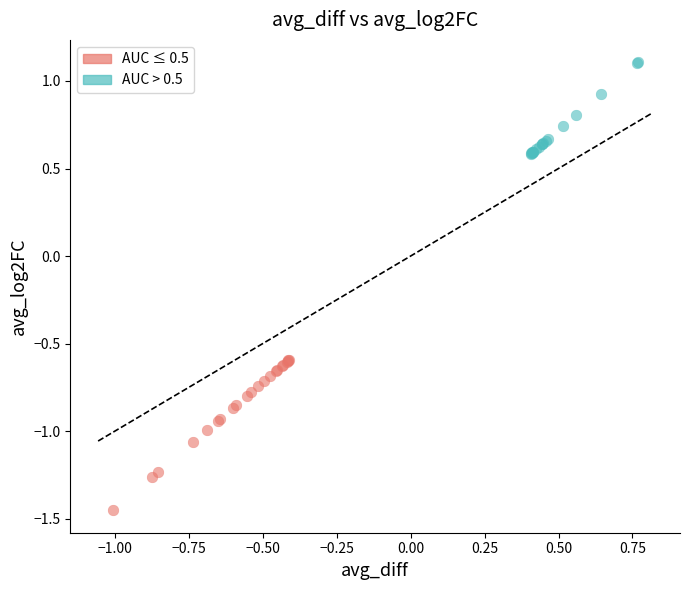

Which series has the largest Y range (max minus min)?

AUC ≤ 0.5